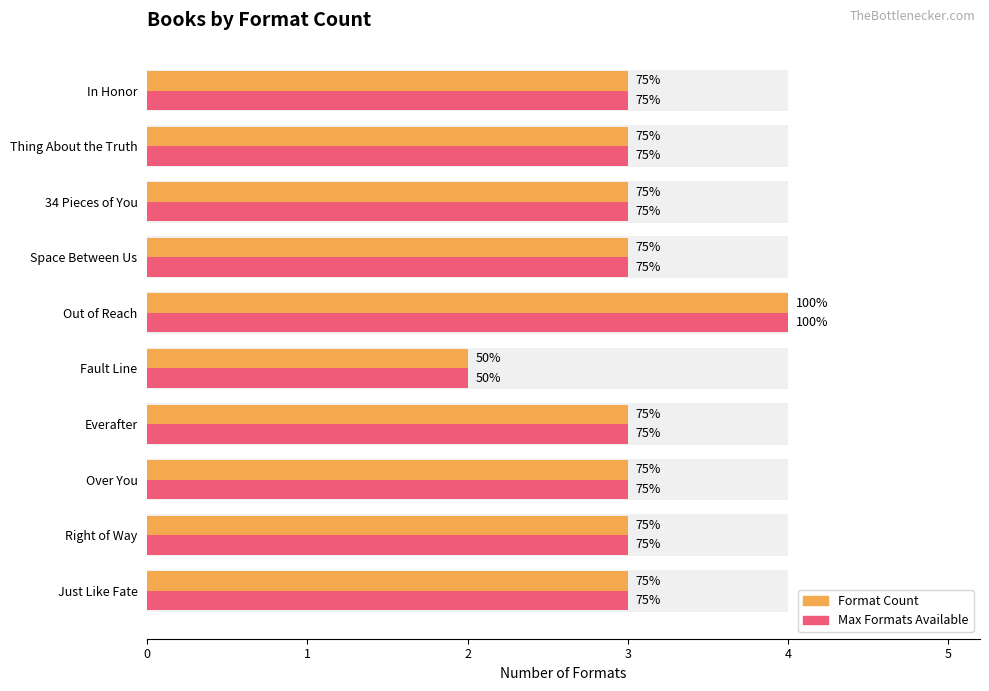

What are all the series names shown in the legend?

Format Count, Max Formats Available